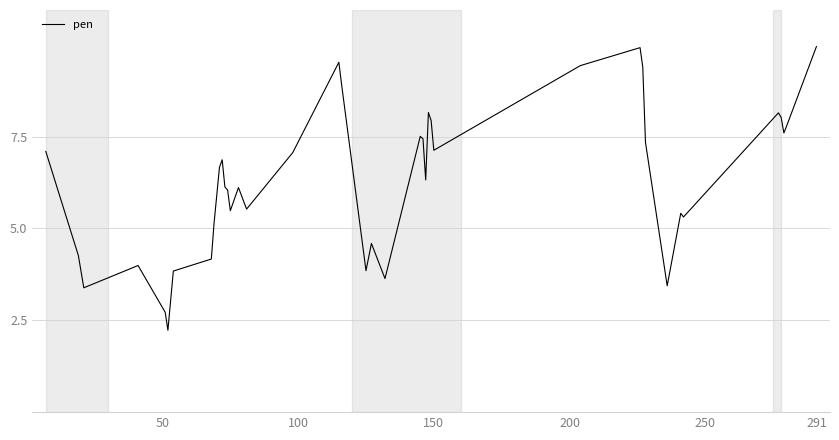

What is the difference between the maximum and minimum values?

7.7